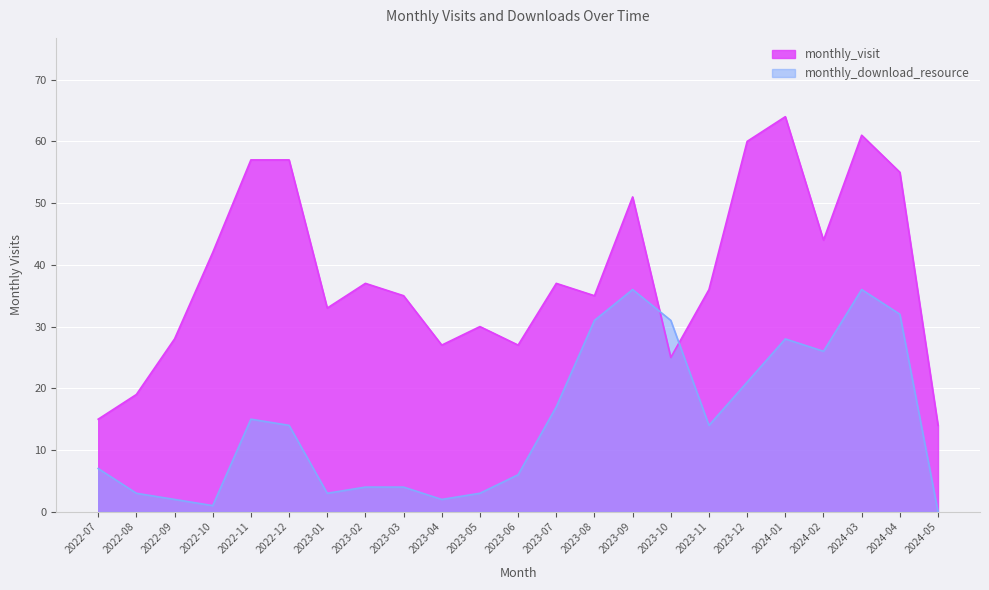

At which label does monthly_download_resource reach its peak?

2023-09